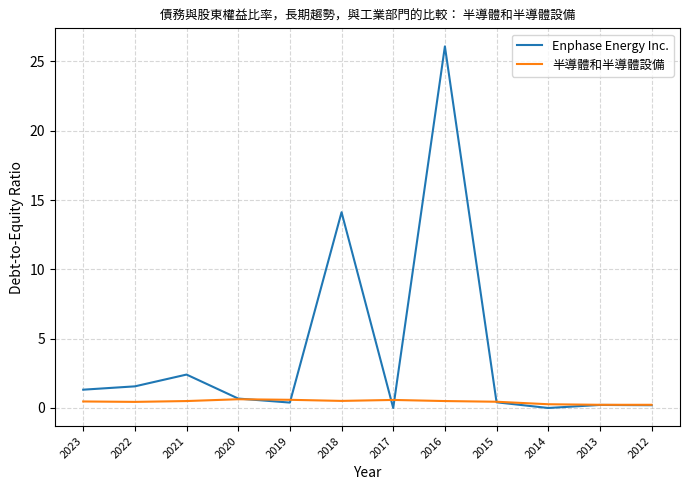

What is the total value across all series at 2013?

0.5